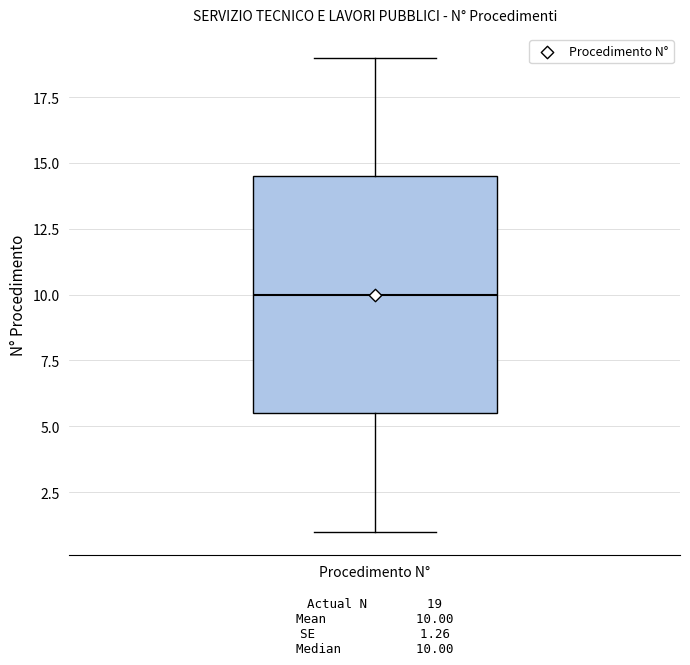

Transcribe this box plot: give where the median line is, the range the box spans, and where the two whiskers end, as read against the y-axis. The values are not printed on the chart, so give them approximately, as read against the axis.

median 10.0, box 5.5 to 14.5, whiskers 1.0 to 19.0